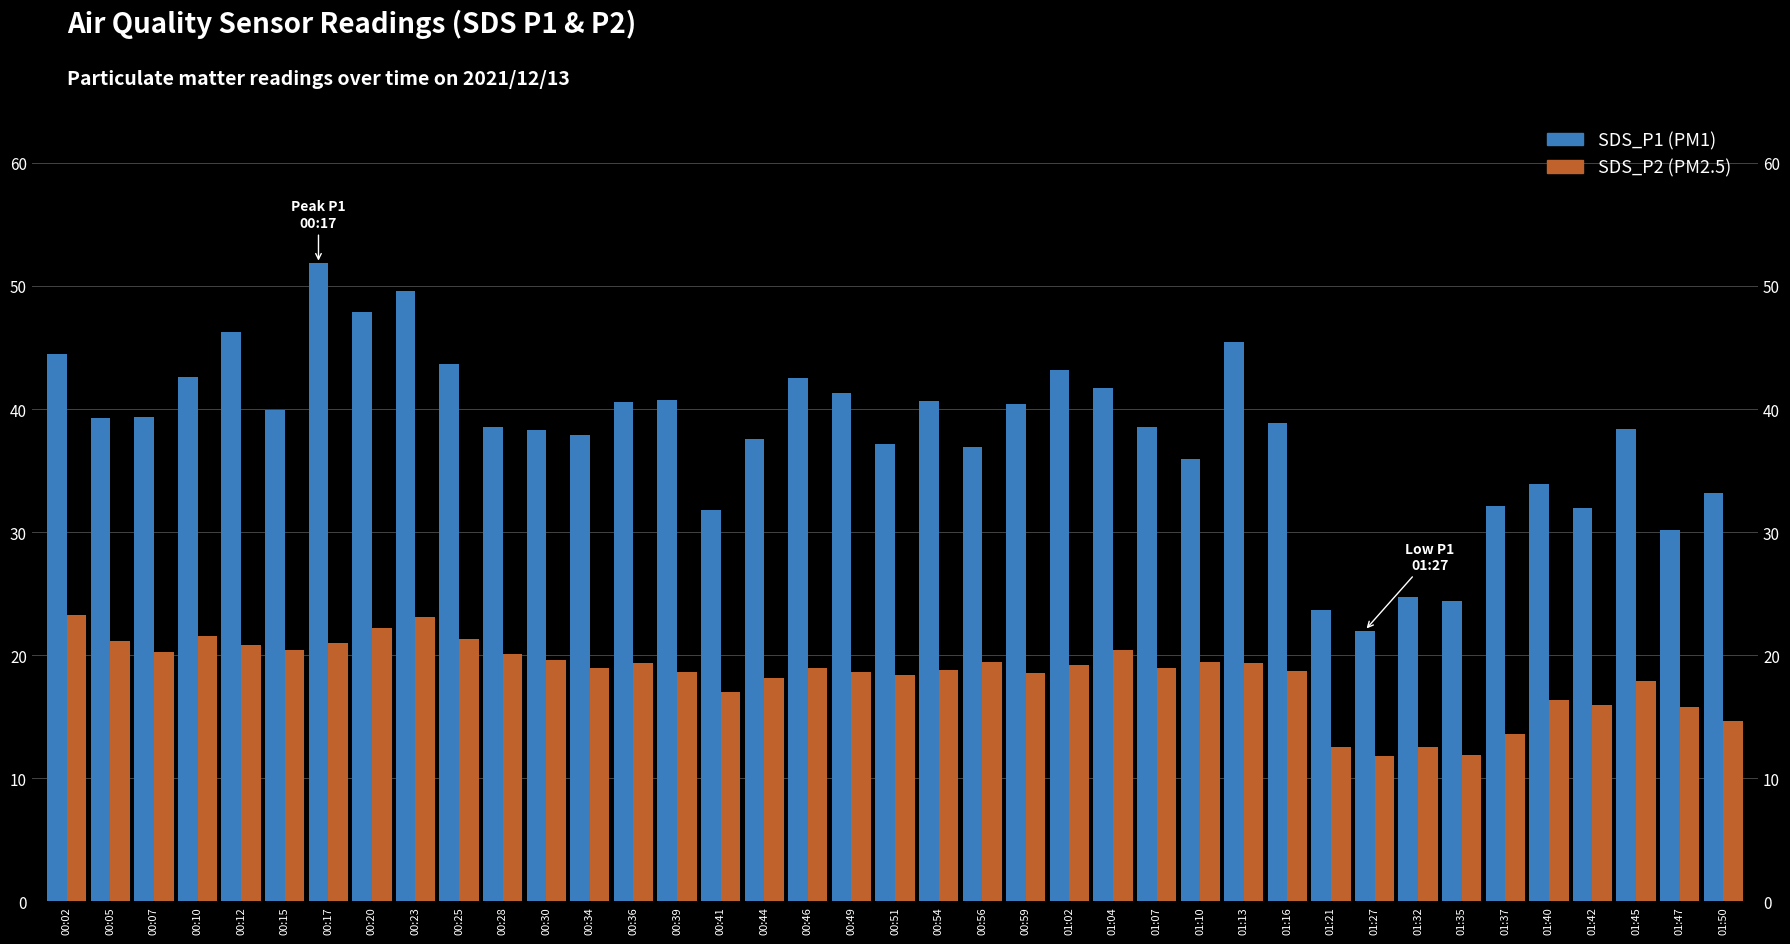

Rank the series by their average value, from highest to lowest.

SDS_P1, SDS_P2